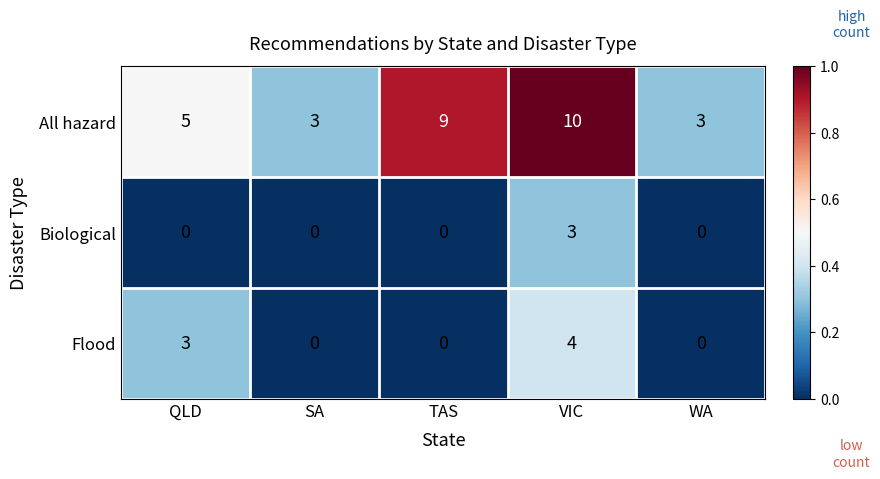

Reading left to right, transcribe all the data shown in this chart.

All hazard: QLD=5	SA=3	TAS=9	VIC=10	WA=3
Biological: QLD=0	SA=0	TAS=0	VIC=3	WA=0
Flood: QLD=3	SA=0	TAS=0	VIC=4	WA=0